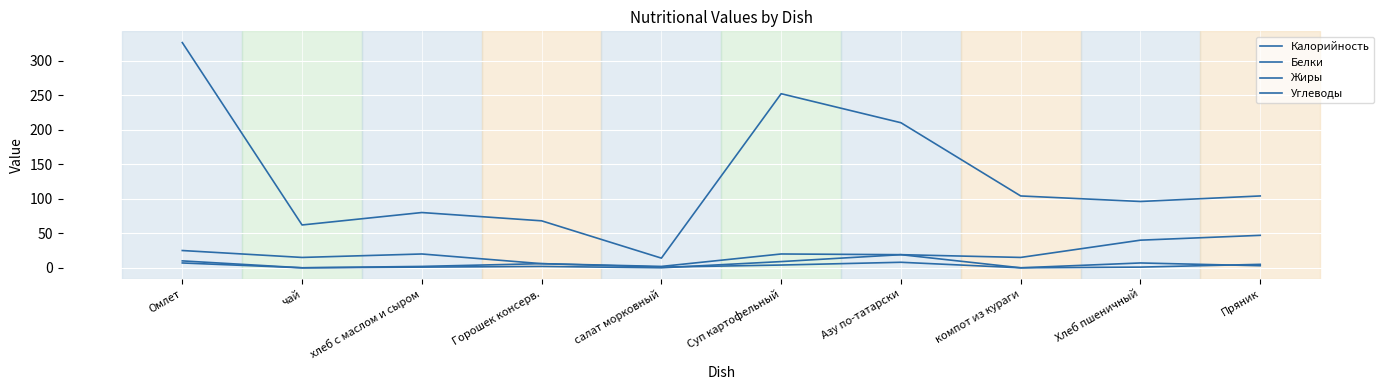

How many lines are shown in the chart?

4